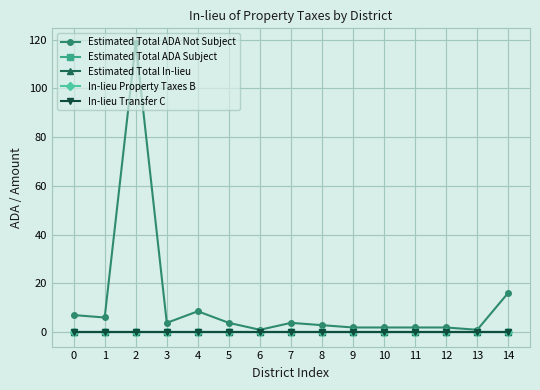

Reading right to left, list all the values displayed in this chart.

Estimated Total ADA Not Subject: 14=16.1	13=0.9	12=1.9	11=1.9	10=1.9	9=1.9	8=2.9	7=3.8	6=0.9	5=3.8	4=8.6	3=3.8	2=118.8	1=6.0	0=7.0
Estimated Total ADA Subject: 14=0.0	13=0.0	12=0.0	11=0.0	10=0.0	9=0.0	8=0.0	7=0.0	6=0.0	5=0.0	4=0.0	3=0.0	2=0.0	1=0.0	0=0.0
Estimated Total In-lieu: 14=0.0	13=0.0	12=0.0	11=0.0	10=0.0	9=0.0	8=0.0	7=0.0	6=0.0	5=0.0	4=0.0	3=0.0	2=0.0	1=0.0	0=0.0
In-lieu Property Taxes B: 14=0.0	13=0.0	12=0.0	11=0.0	10=0.0	9=0.0	8=0.0	7=0.0	6=0.0	5=0.0	4=0.0	3=0.0	2=0.0	1=0.0	0=0.0
In-lieu Transfer C: 14=0.0	13=0.0	12=0.0	11=0.0	10=0.0	9=0.0	8=0.0	7=0.0	6=0.0	5=0.0	4=0.0	3=0.0	2=0.0	1=0.0	0=0.0